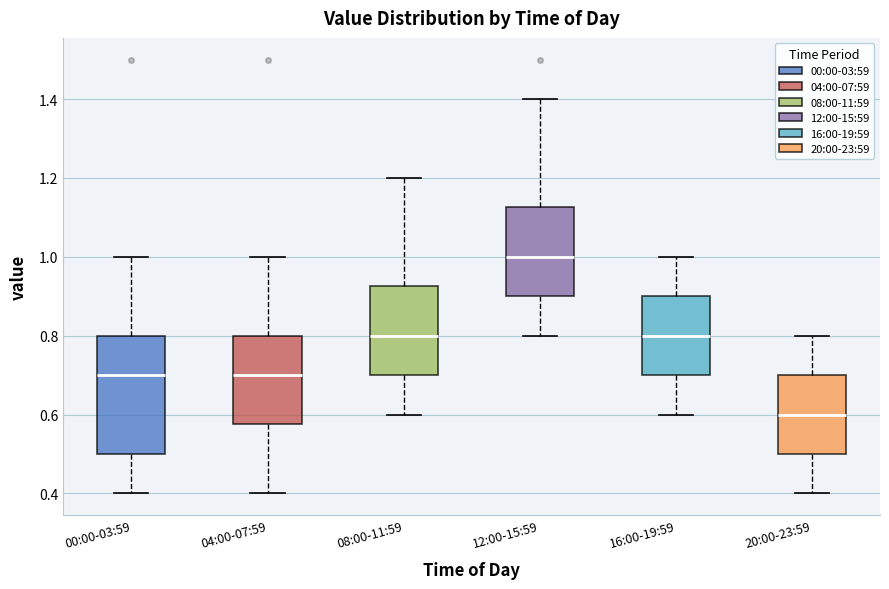

Which box has the highest median line?

12:00-15:59